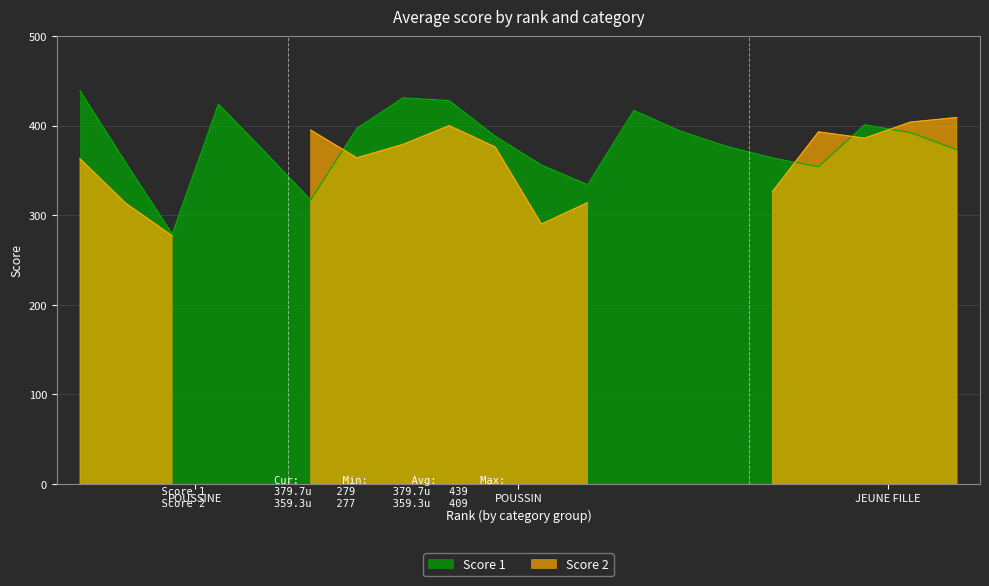

True or false: the data shows 698 at 1.

False